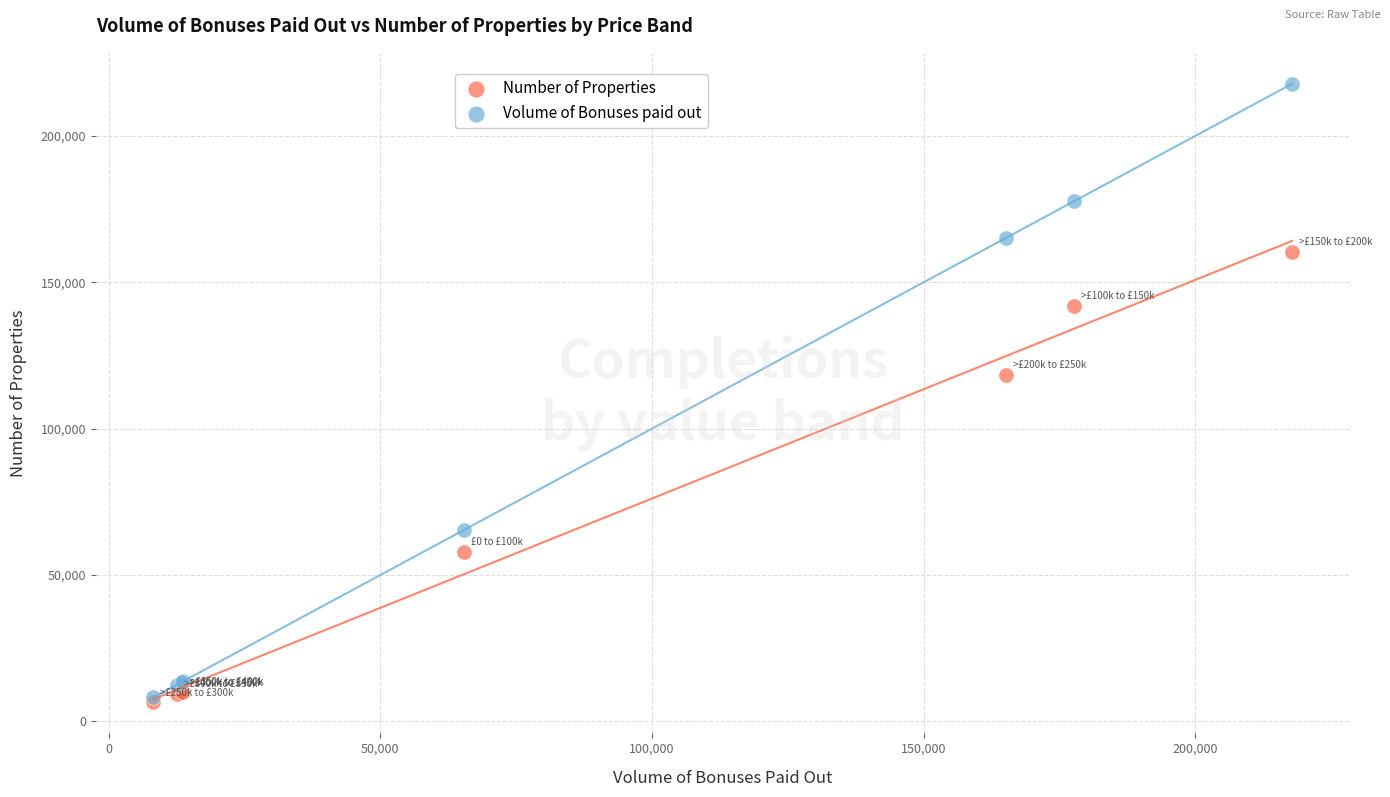

In the Volume of Bonuses paid out series, what Y value is closest to 112988?

65411